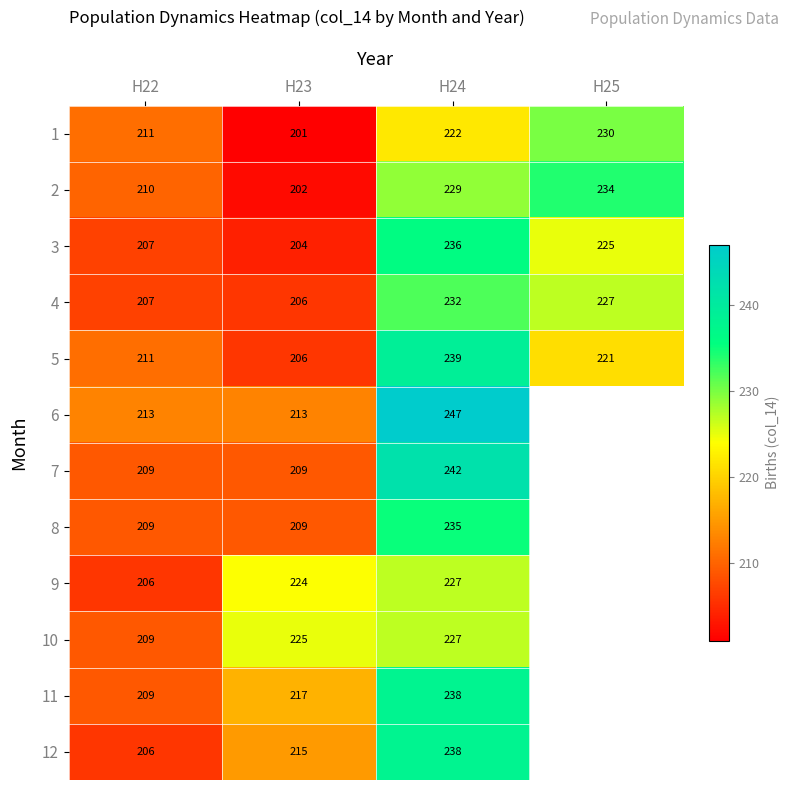

Which label corresponds to the largest value in the chart?

H24